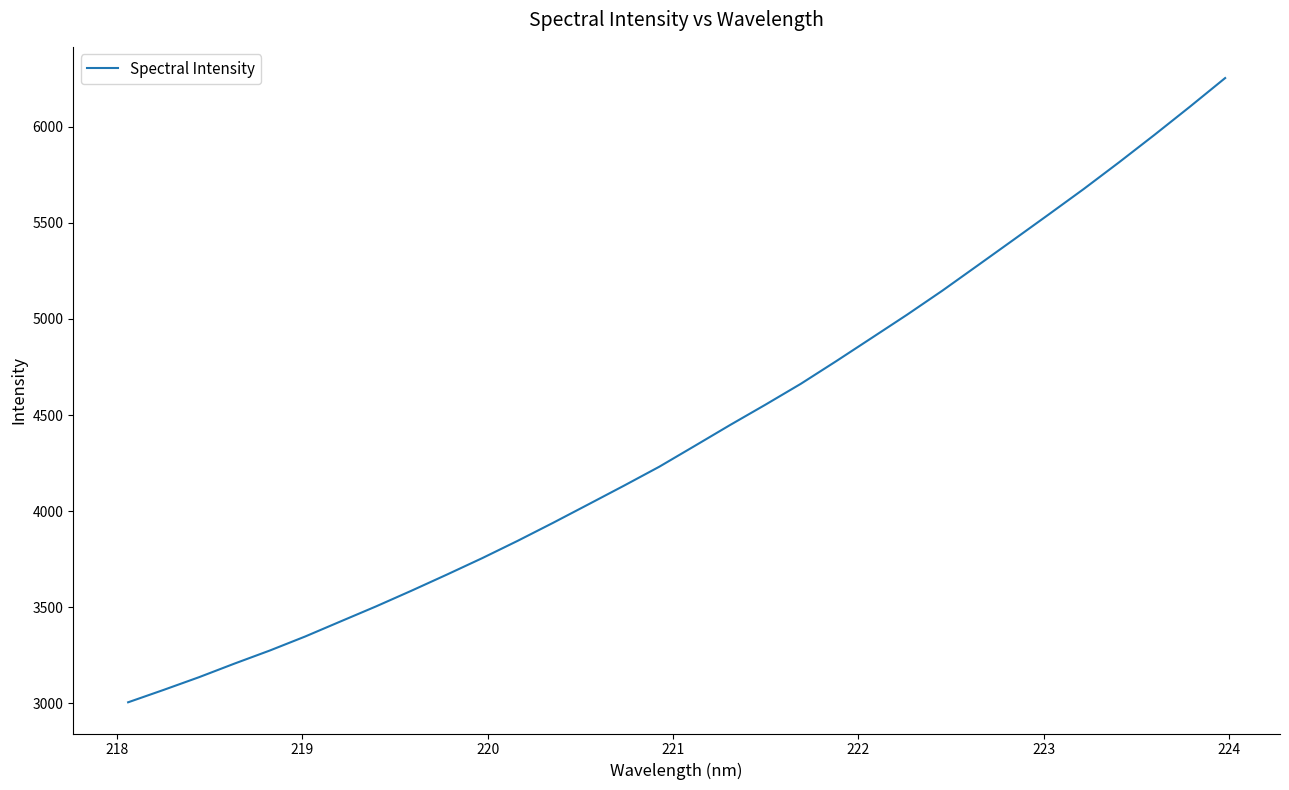

What is the greatest value displayed?

6254.3